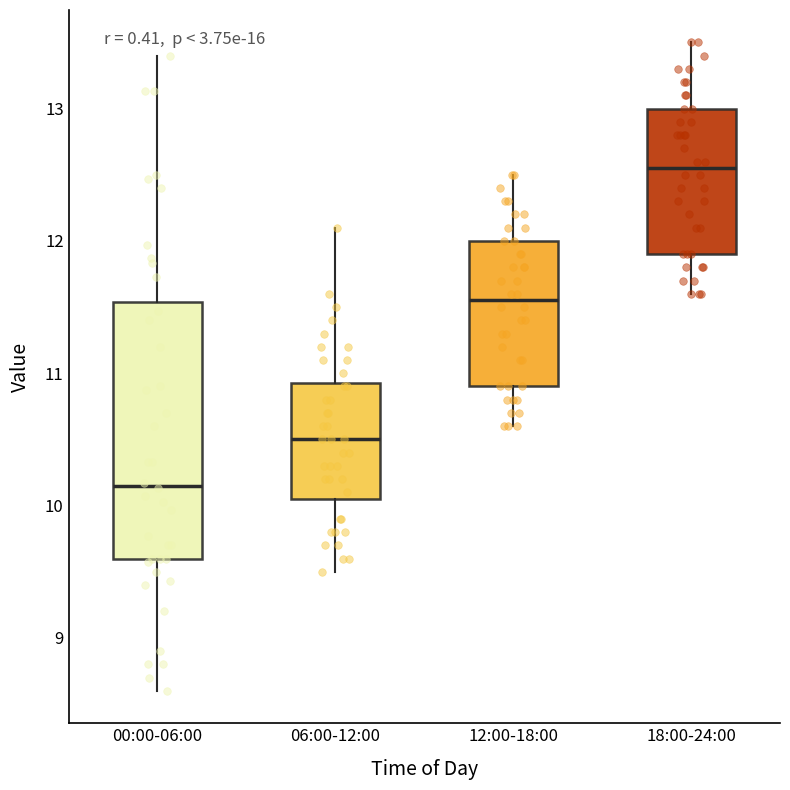

Comparing the boxes themselves (not the whiskers), which one is the tallest?

00:00-06:00